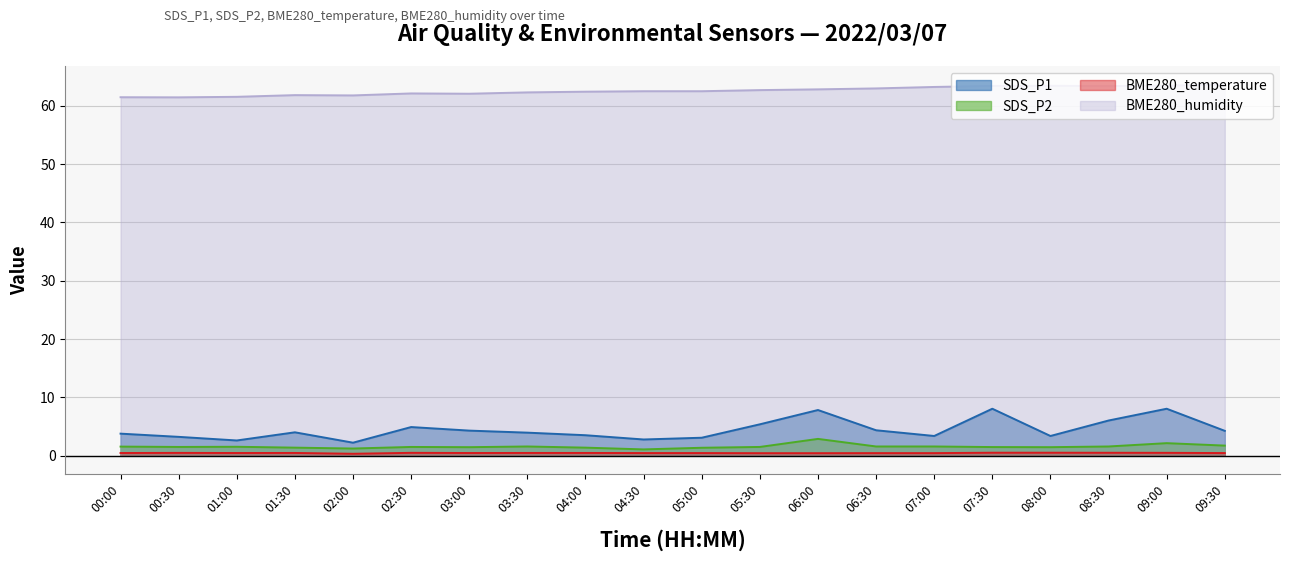

How many lines are shown in the chart?

4